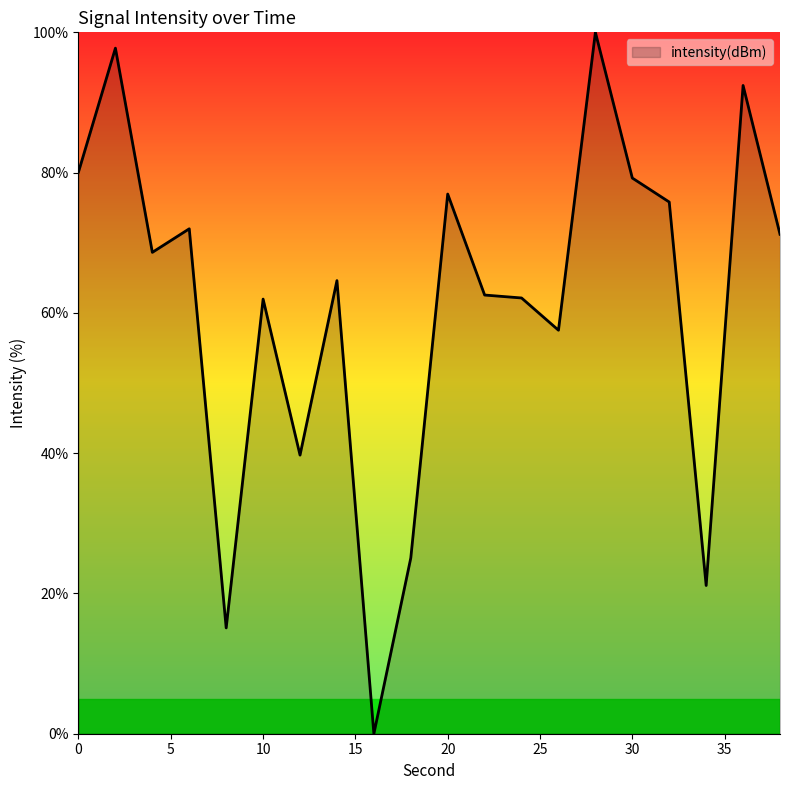

What is the greatest value displayed?

100.0